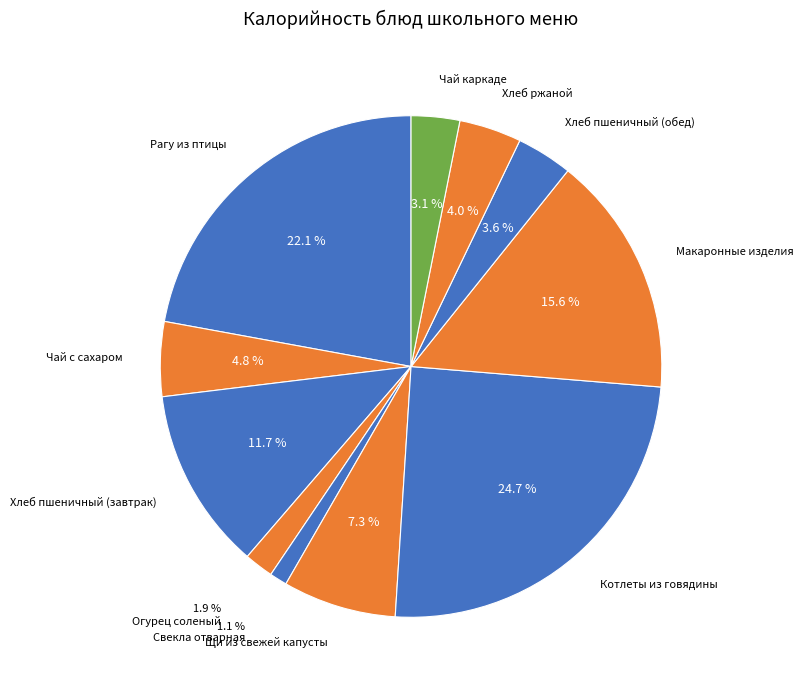

How many segments does this pie chart have?

11